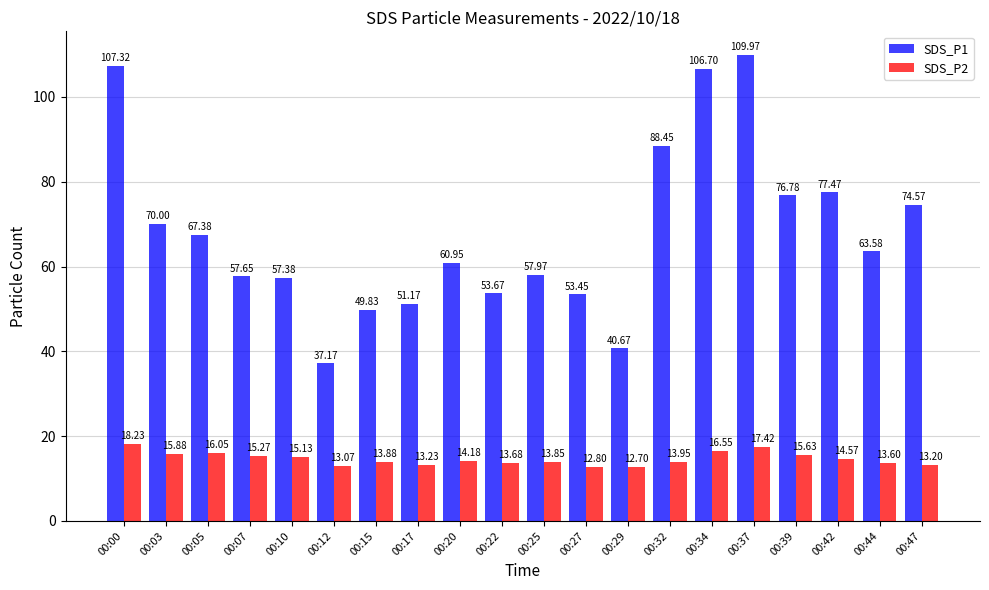

List the series in order of their overall mean, highest first.

SDS_P1, SDS_P2